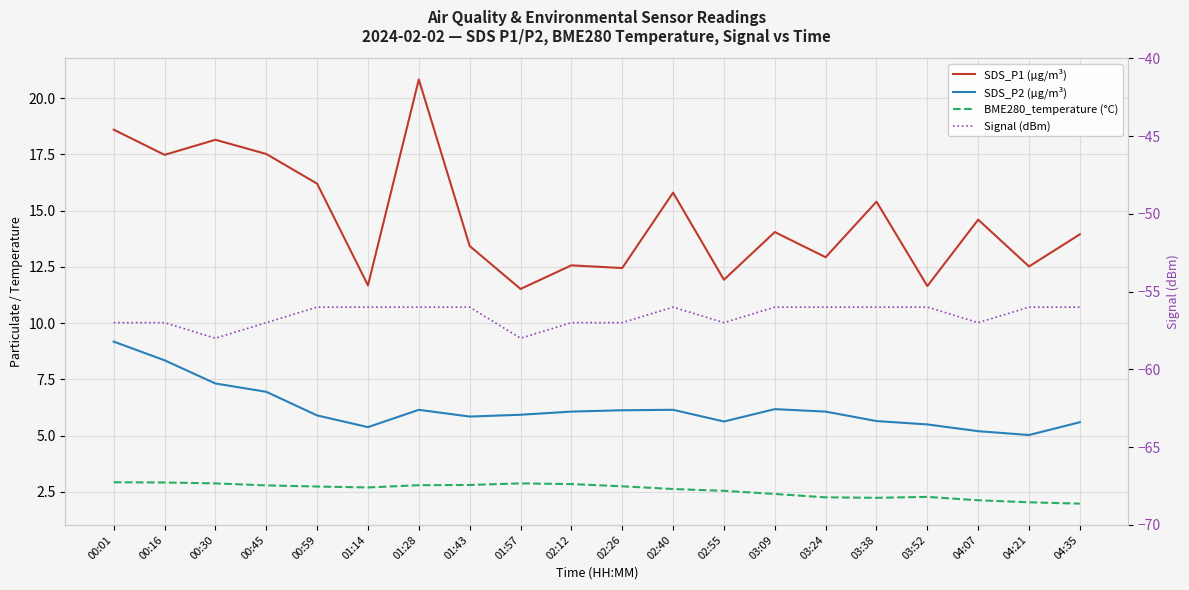

What is the total value across all series at 04:21?

-36.4